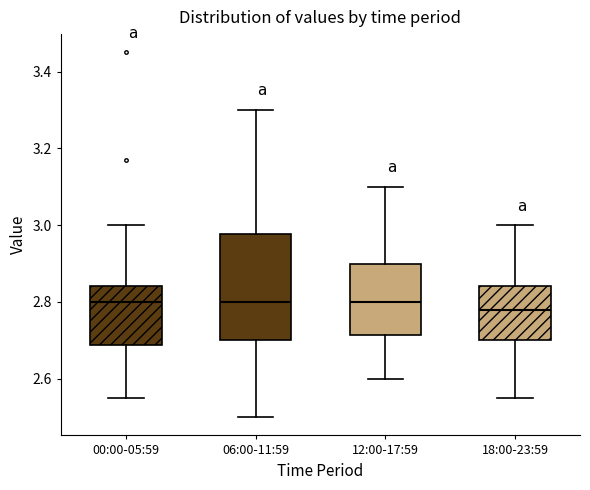

Which box has the lowest median line?

18:00-23:59